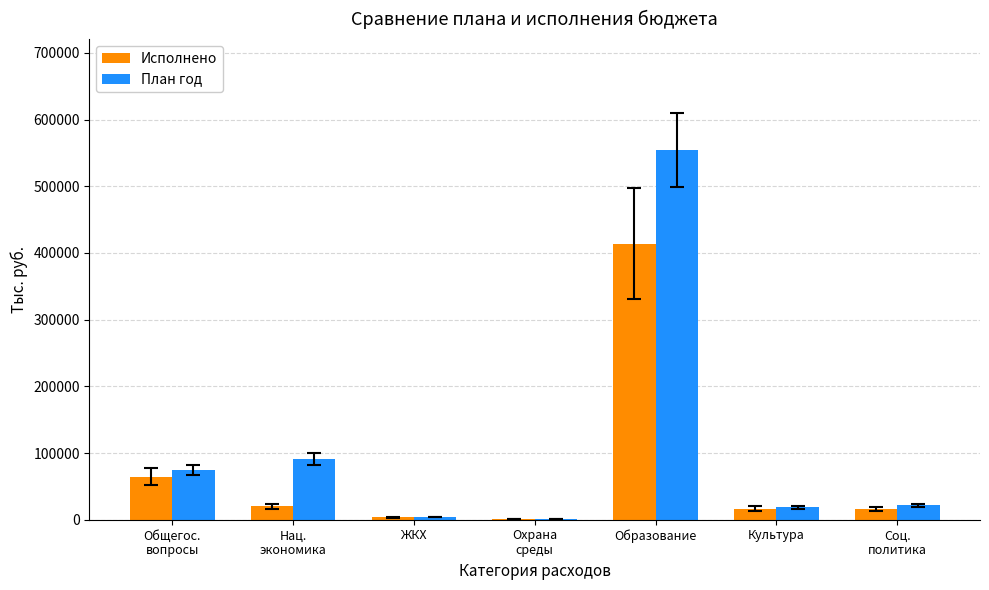

True or false: План год has a value of 839727.8 at Образование.

False